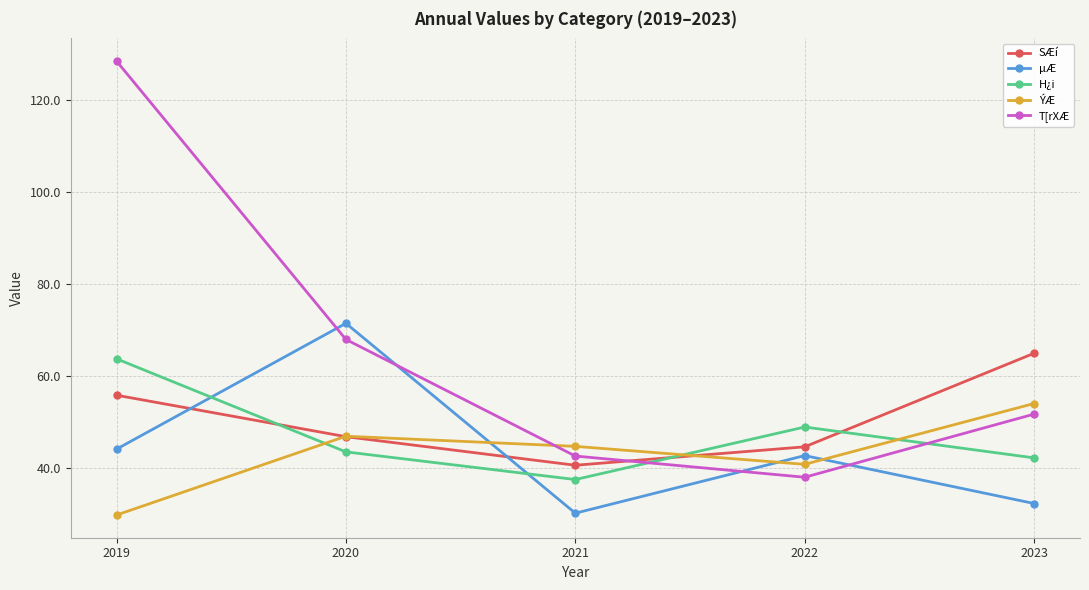

What is the greatest value displayed?

128.4